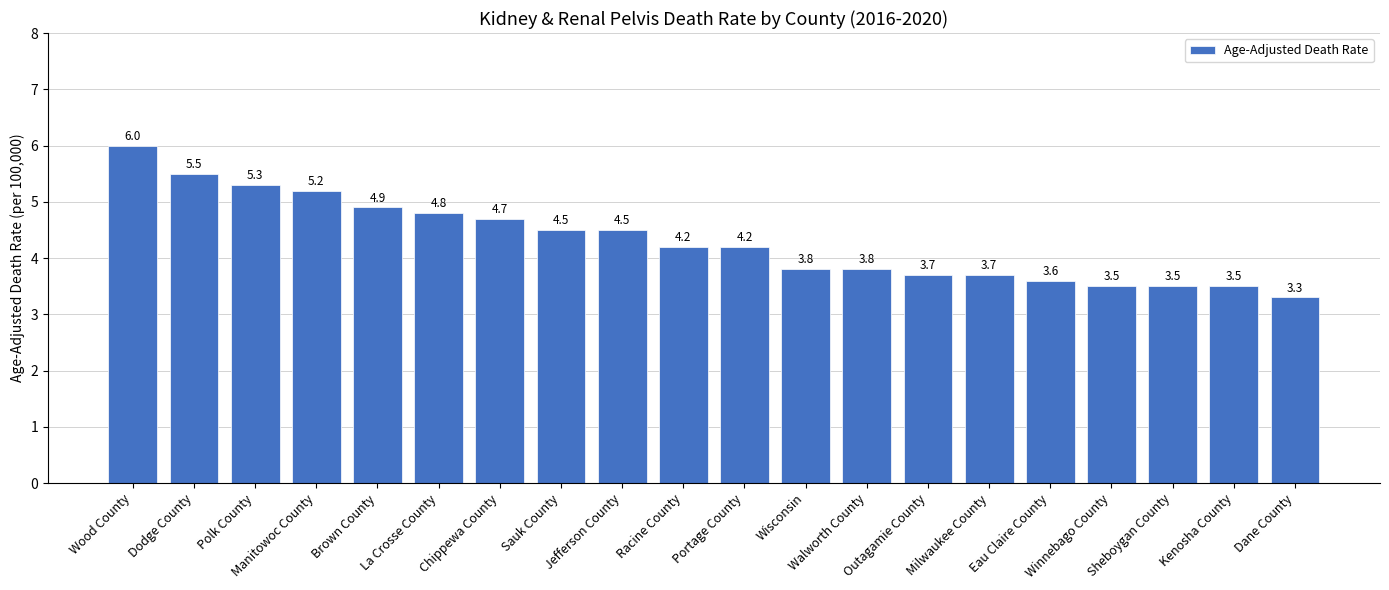

Reading left to right, transcribe all the data shown in this chart.

6.0	5.5	5.3	5.2	4.9	4.8	4.7	4.5	4.5	4.2	4.2	3.8	3.8	3.7	3.7	3.6	3.5	3.5	3.5	3.3